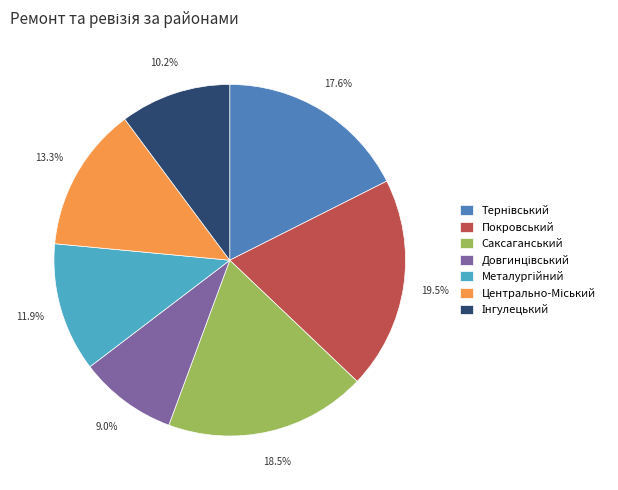

Does any single category account for the majority?

No